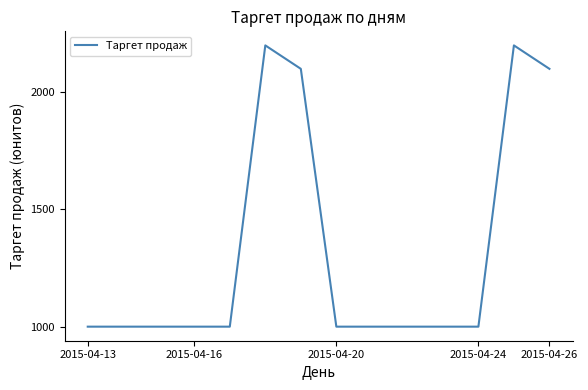

What is the difference between the maximum and minimum values?

1200